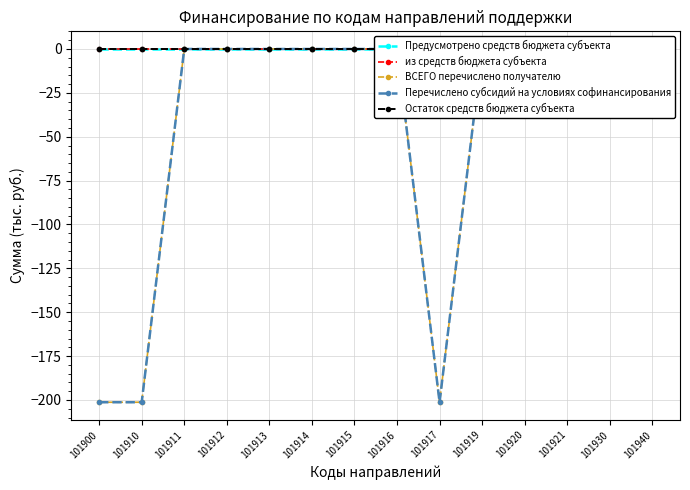

Which series has the largest total across all categories?

Предусмотрено средств бюджета субъекта